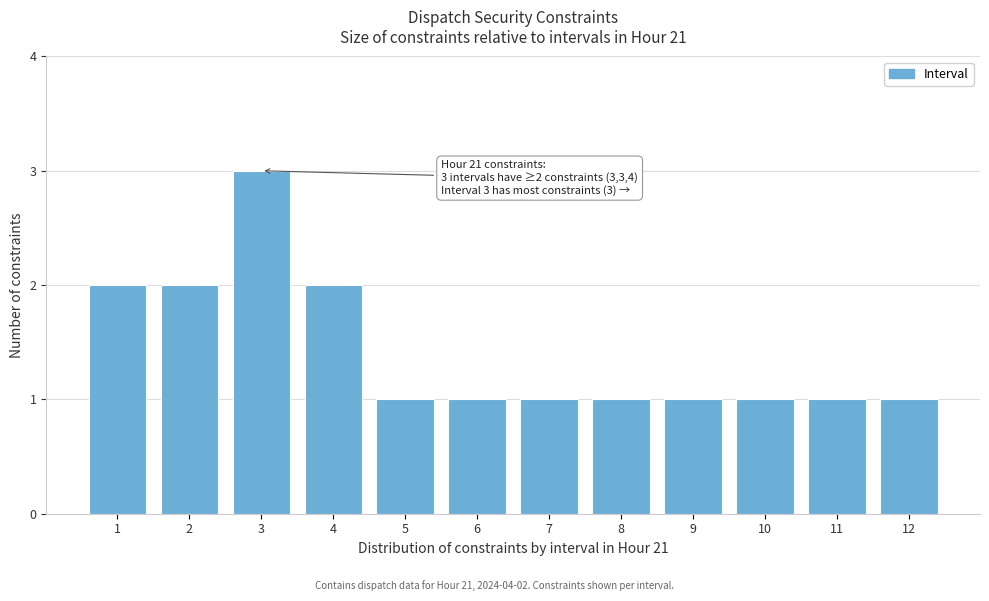

Reading right to left, extract all data points from this chart.

12=1	11=1	10=1	9=1	8=1	7=1	6=1	5=1	4=2	3=3	2=2	1=2